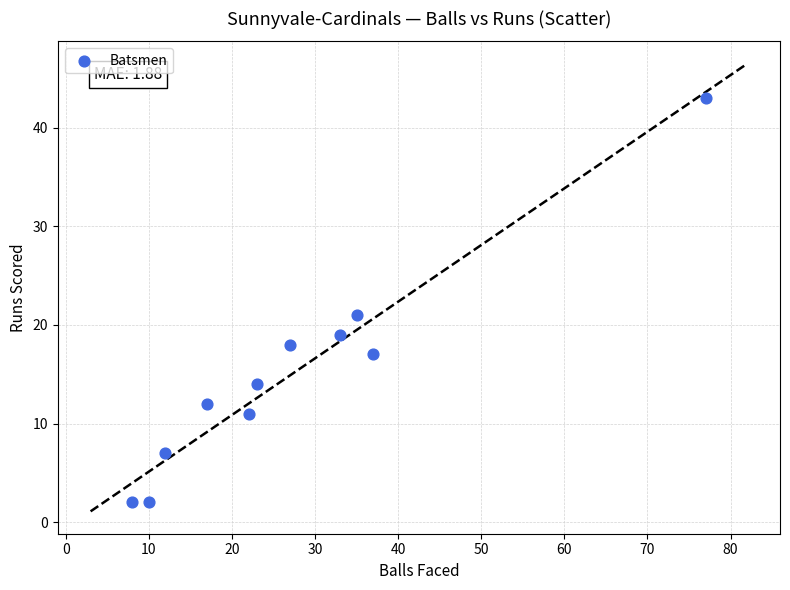

What is the average X value?

27